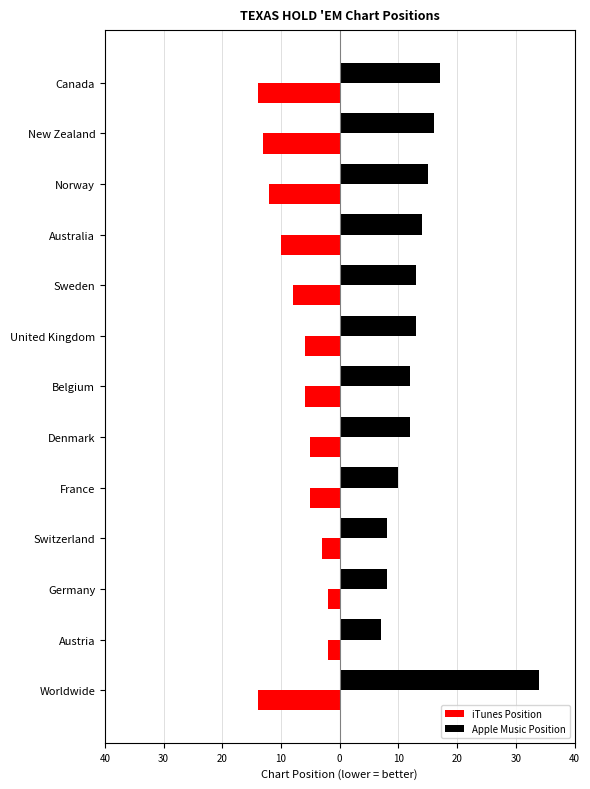

What are all the series names shown in the legend?

iTunes Position, Apple Music Position